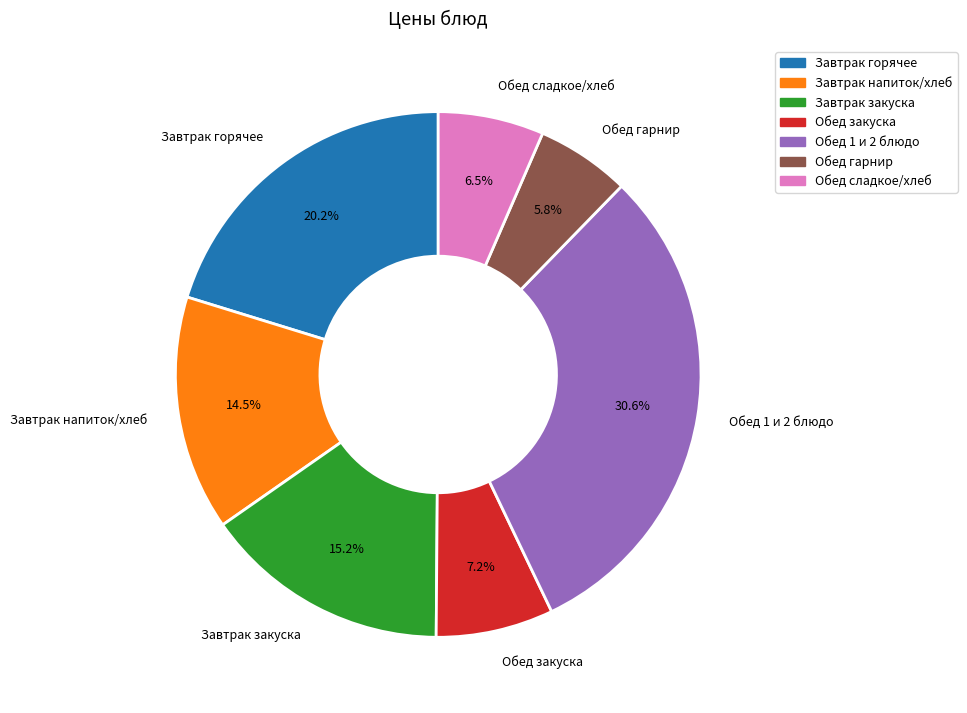

Is there any slice that represents more than half of the pie?

No